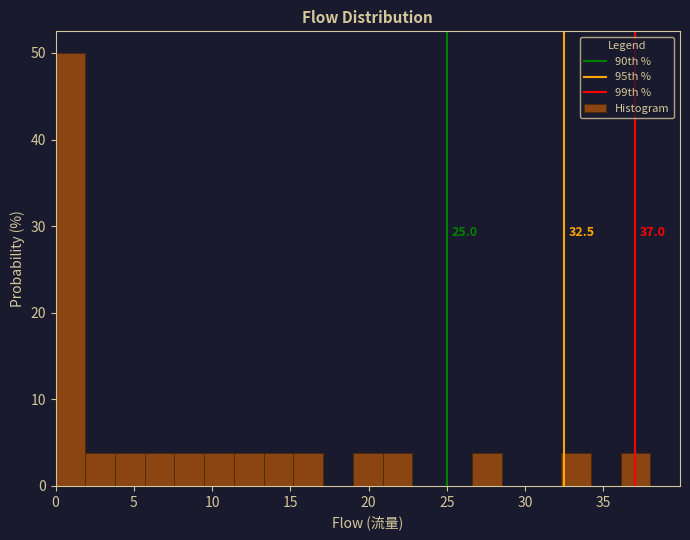

Around what value on the x-axis is the tallest bar? Give the approximate position of its centre, as read against the axis.

1.0